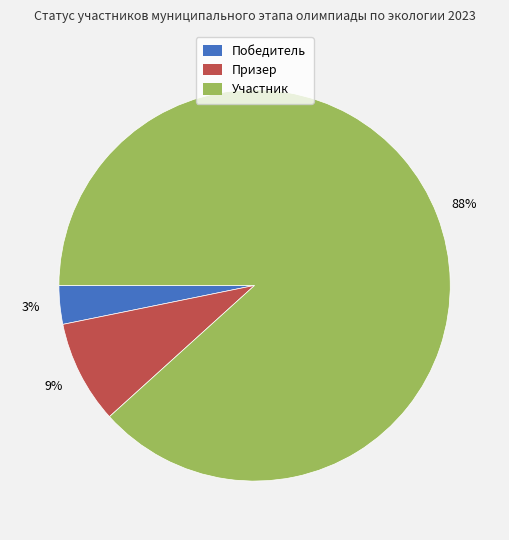

True or false: Победитель accounts for 16% of the total.

False